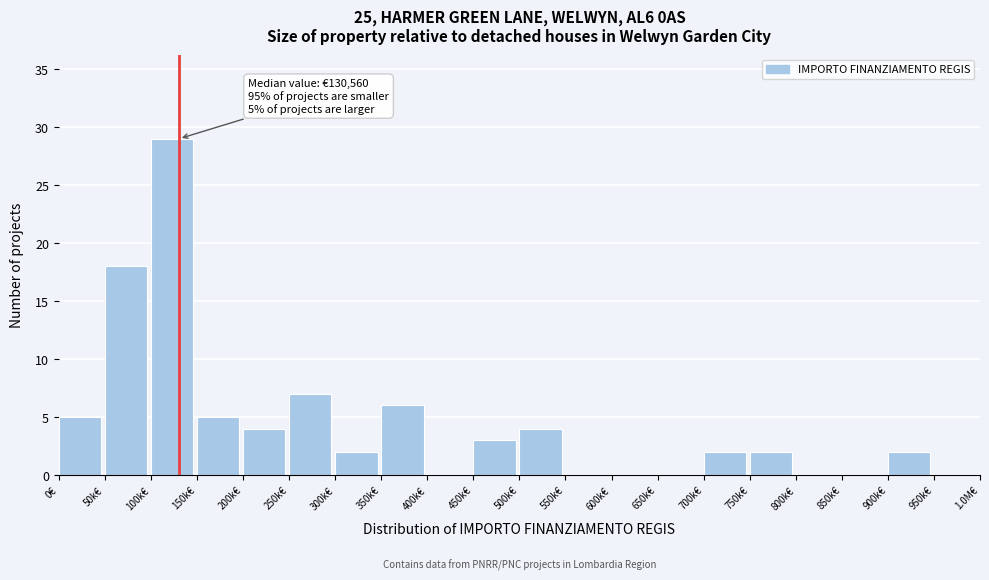

Reading left to right, list all the values displayed in this chart.

0€=5	50k€=18	100k€=29	150k€=5	200k€=4	250k€=7	300k€=2	350k€=6	400k€=0	450k€=3	500k€=4	550k€=0	600k€=0	650k€=0	700k€=2	750k€=2	800k€=0	850k€=0	900k€=2	950k€=0